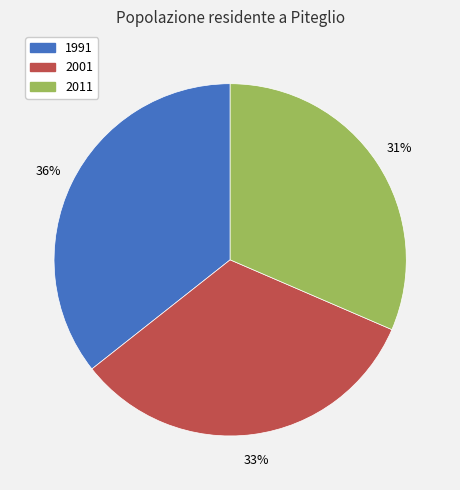

Count the number of slices in the pie.

3